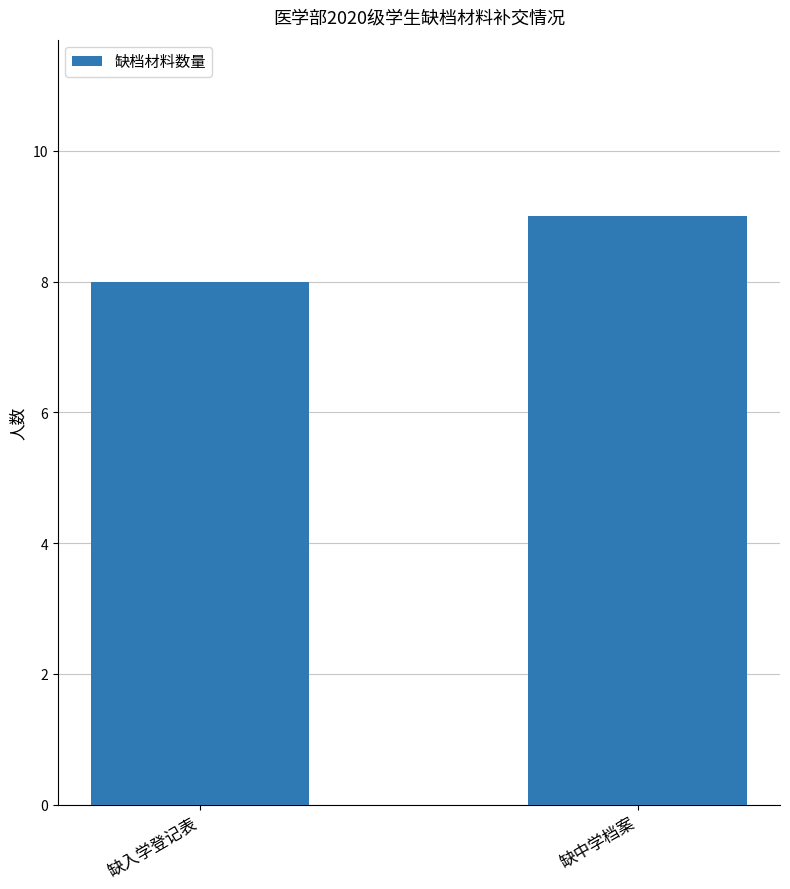

What position from the right is 缺入学登记表?

2